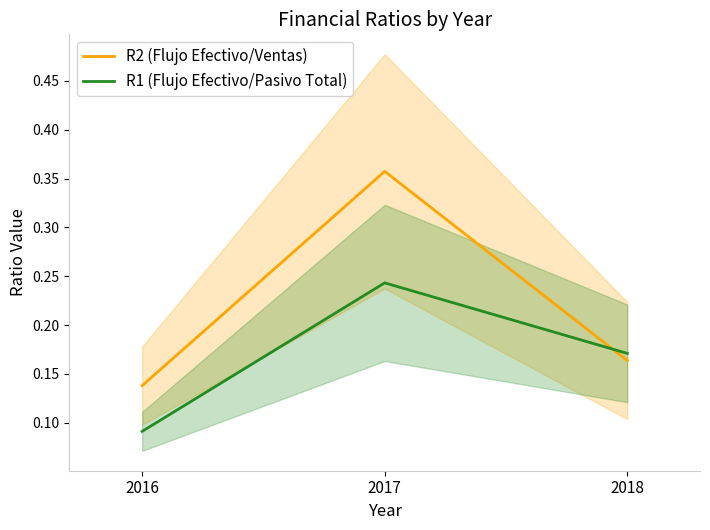

Count the R2 (Flujo Efectivo/Ventas) values in the range 0 to 1.

3